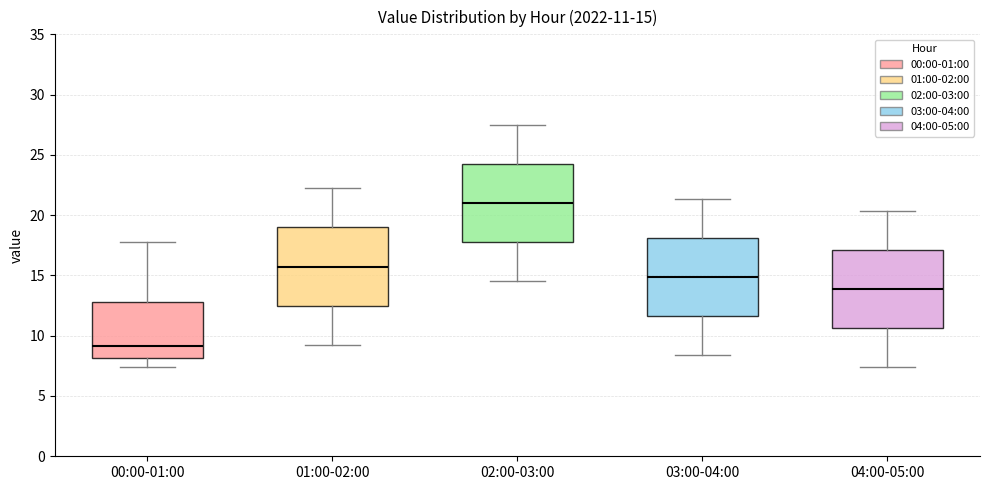

Which box has the lowest median line?

00:00-01:00